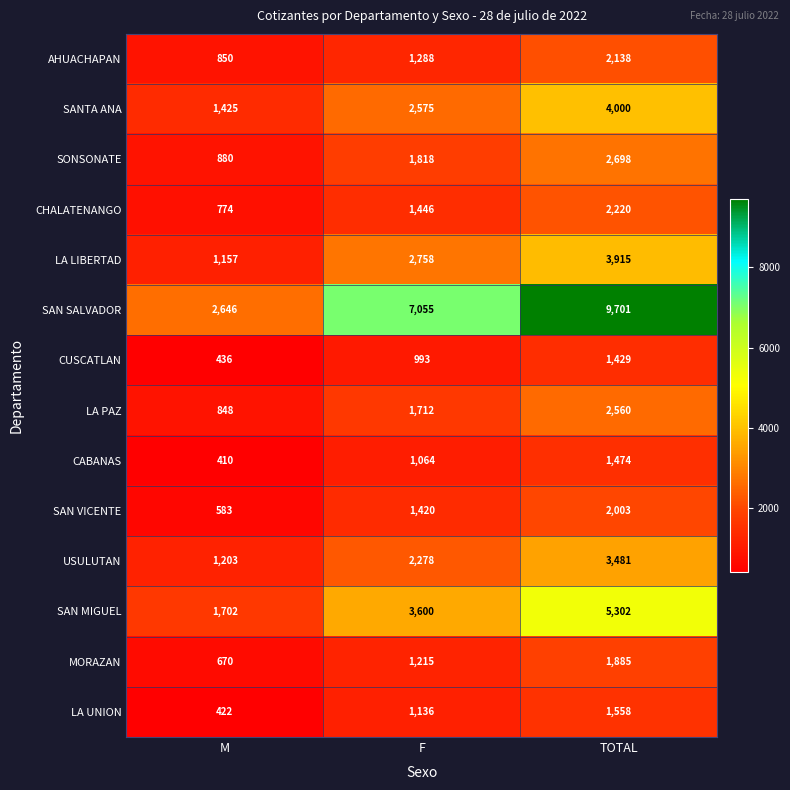

What is the sum of the SAN MIGUEL values at M and F?

5302